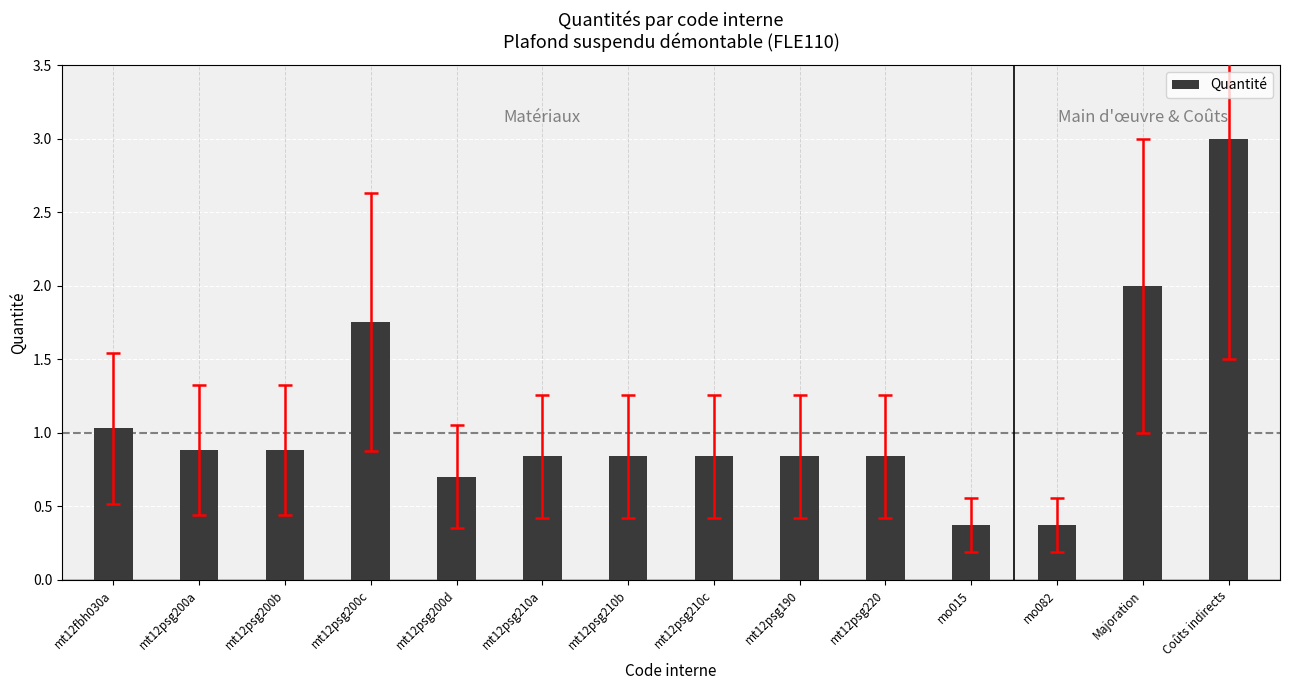

What is the smallest value displayed?

0.4